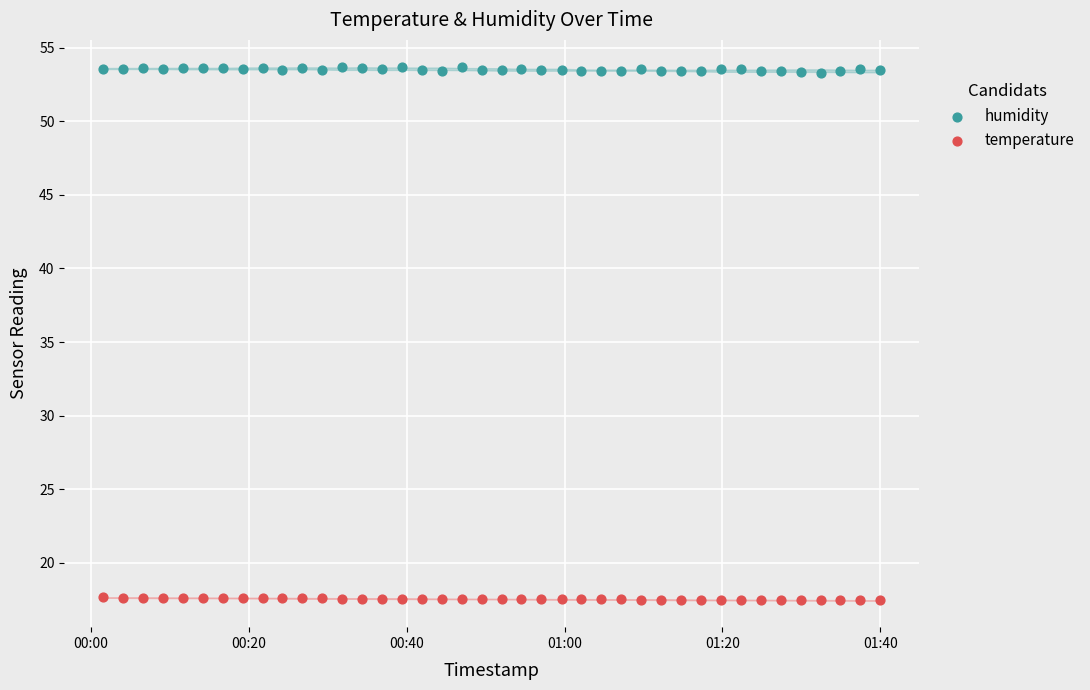

Which series reaches the minimum Y coordinate?

temperature